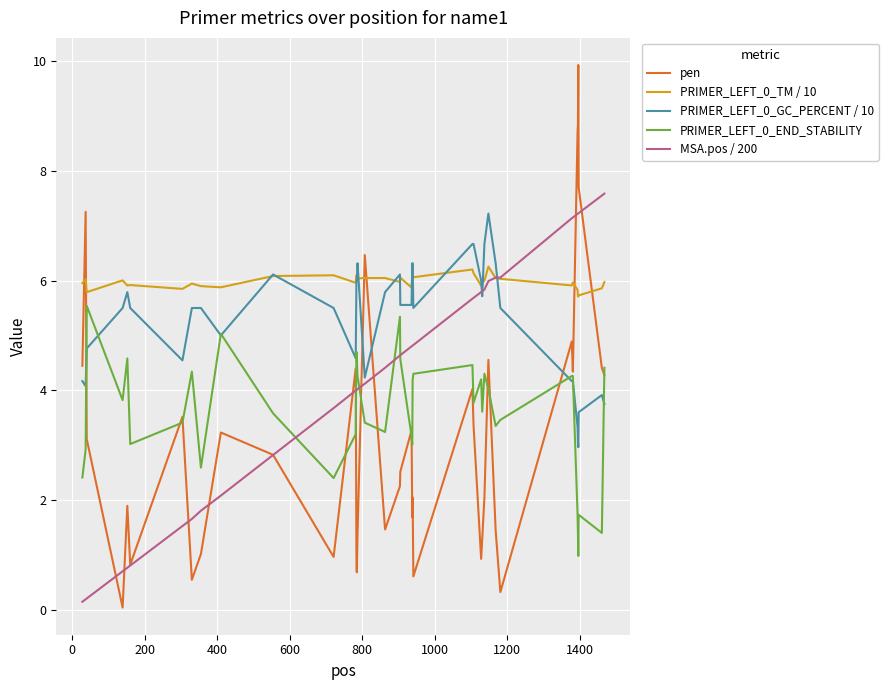

What is the average value of the PRIMER_LEFT_0_TM / 10 series?

6.0